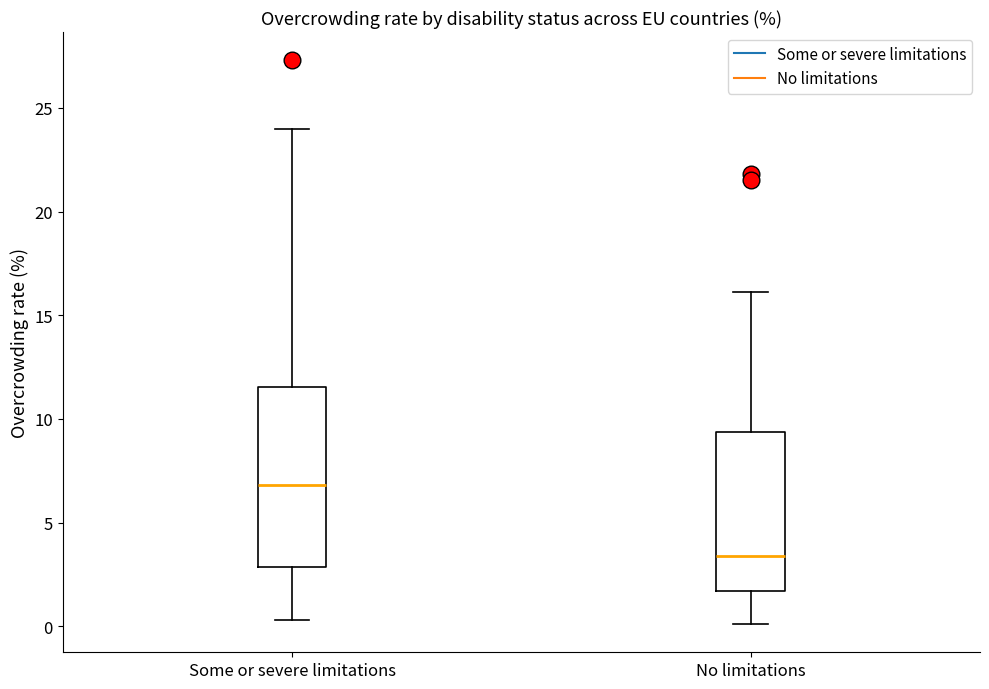

Which box is the tallest, from its lower edge to its upper edge?

Some or severe limitations